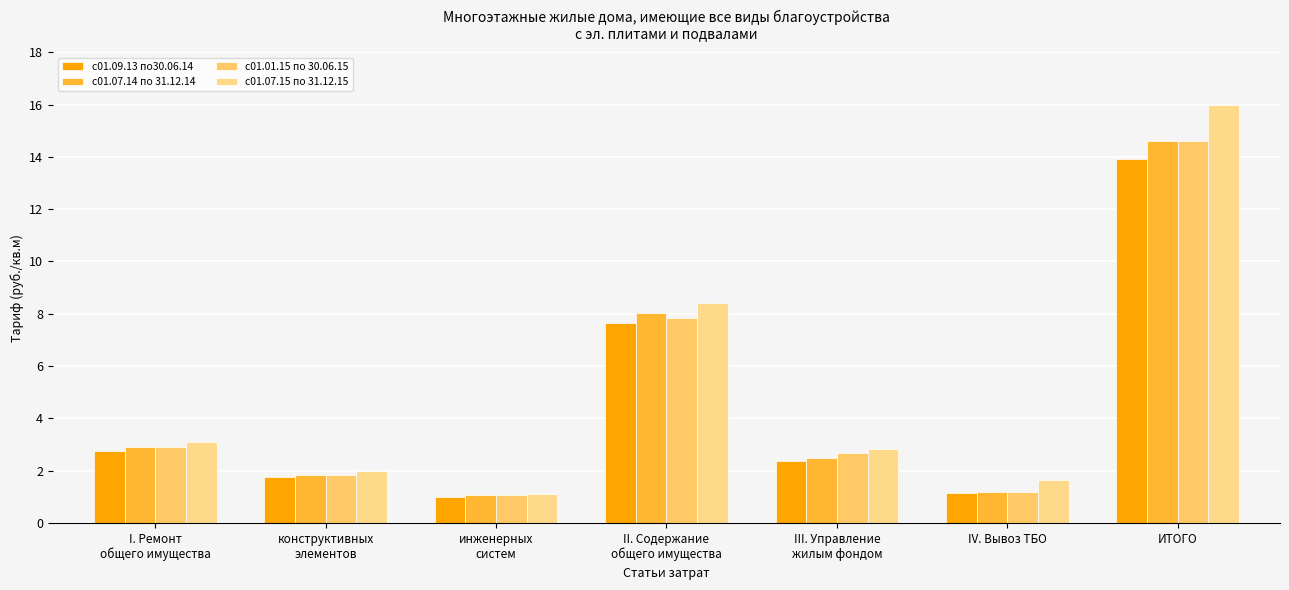

What is the average value of the с01.09.13 по30.06.14 series?

4.4